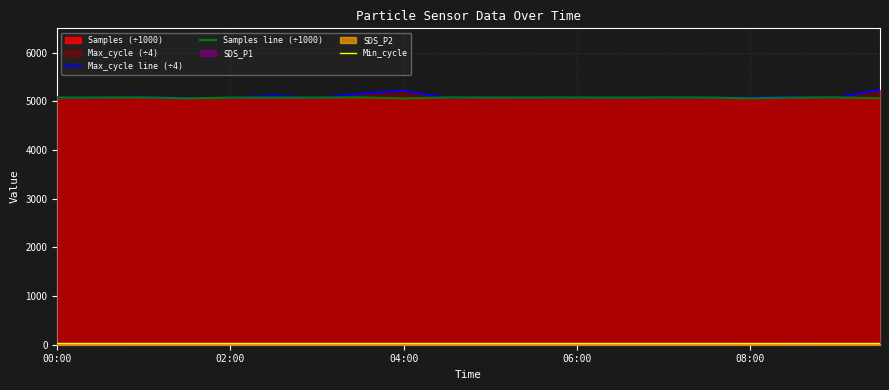

Reading left to right, list all the values displayed in this chart.

Max_cycle line (÷4): 5082.2	5080.8	5093.2	5070.8	5073.2	5116.0	5069.5	5157.0	5216.8	5073.5	5087.5	5075.5	5073.2	5072.5	5074.5	5076.0	5078.2	5093.5	5078.5	5237.0
Samples line (÷1000): 5077.3	5078.7	5080.3	5061.1	5077.0	5077.7	5077.5	5081.9	5060.9	5079.7	5078.3	5078.7	5078.6	5076.7	5080.0	5078.2	5062.8	5077.3	5081.5	5063.7
Min_cycle: 28.0	28.0	28.0	28.0	28.0	28.0	28.0	28.0	28.0	28.0	28.0	28.0	28.0	28.0	28.0	28.0	28.0	28.0	28.0	28.0